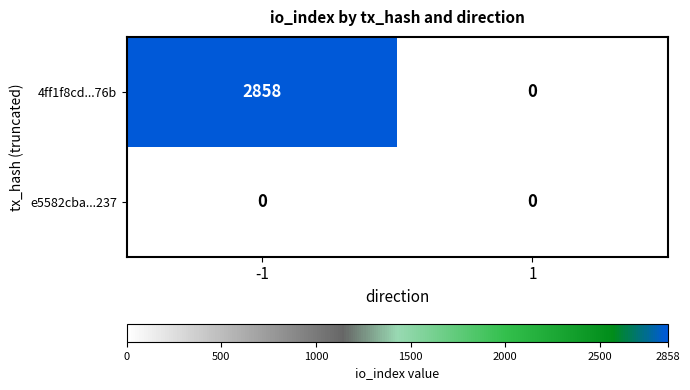

At how many categories does at least one series exceed 2204?

1